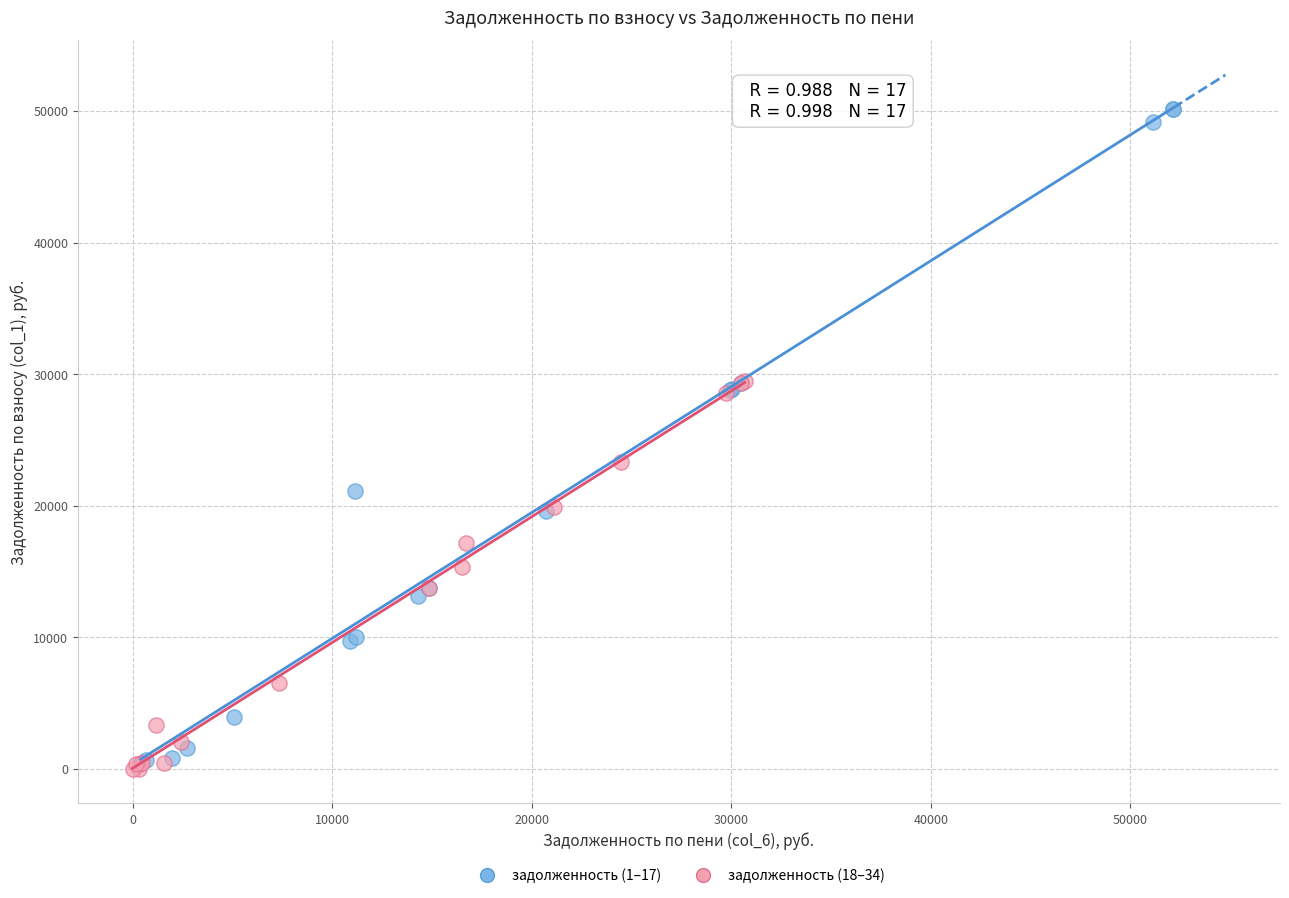

Which series has the largest Y range (max minus min)?

задолженность (1–17)